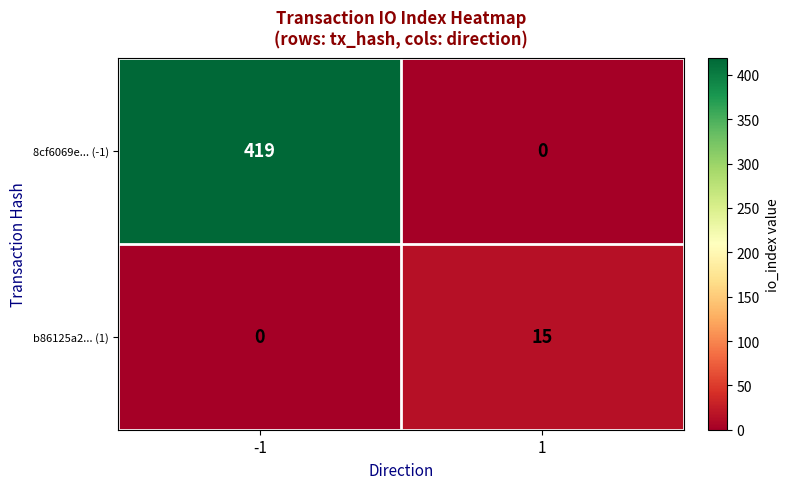

What value does the 8cf6069e... (-1) series have at -1?

419